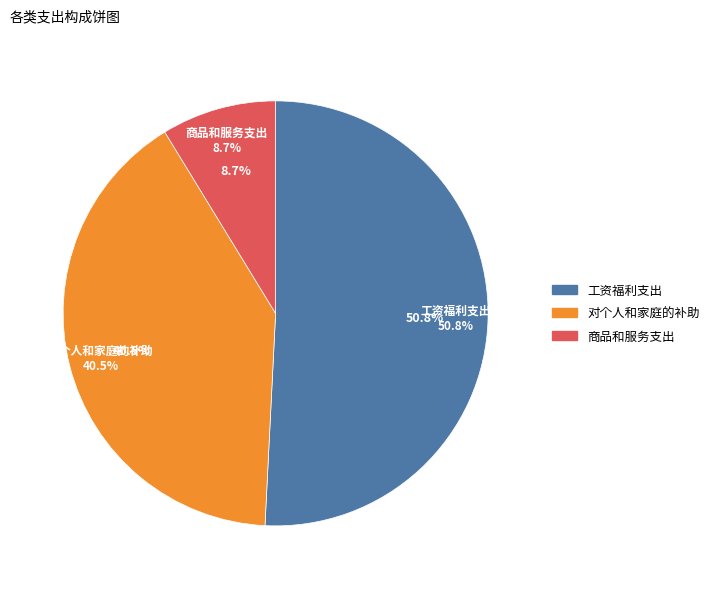

Count the number of slices in the pie.

6